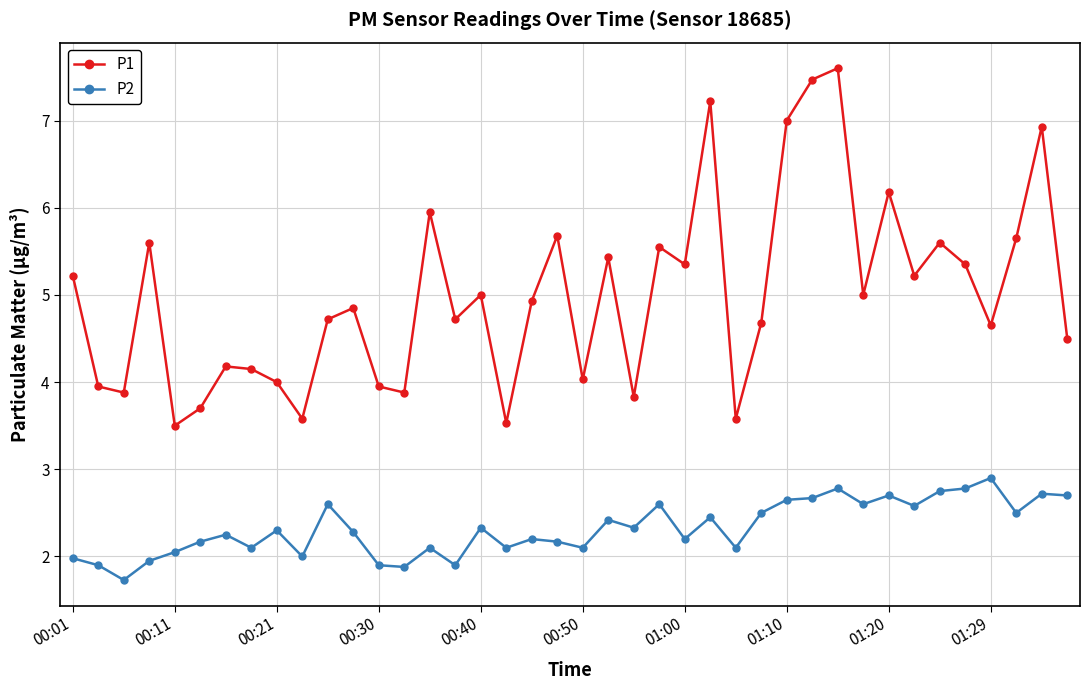

True or false: P2 and P1 intersect in this chart.

False